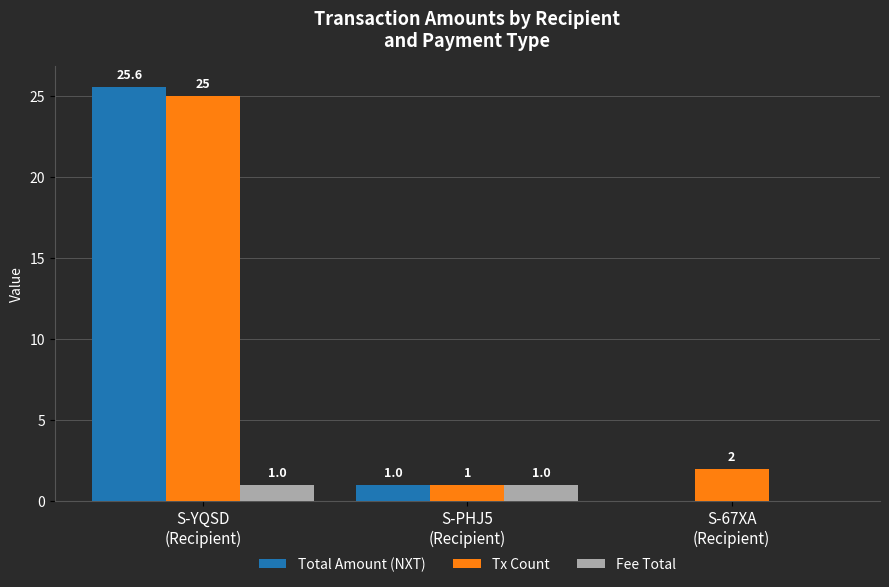

What is the greatest value displayed?

25.6